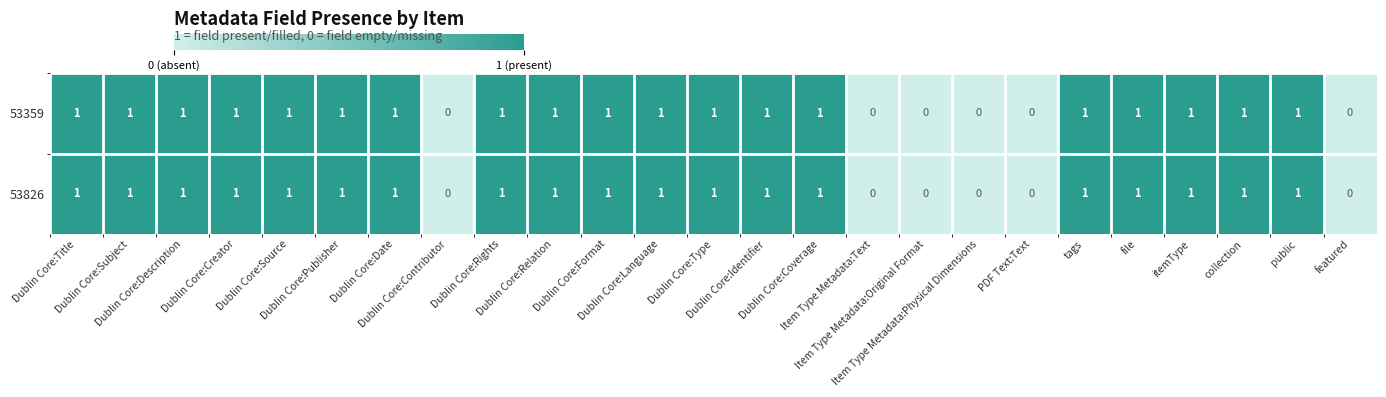

What is the sum of all 53826 values?

19